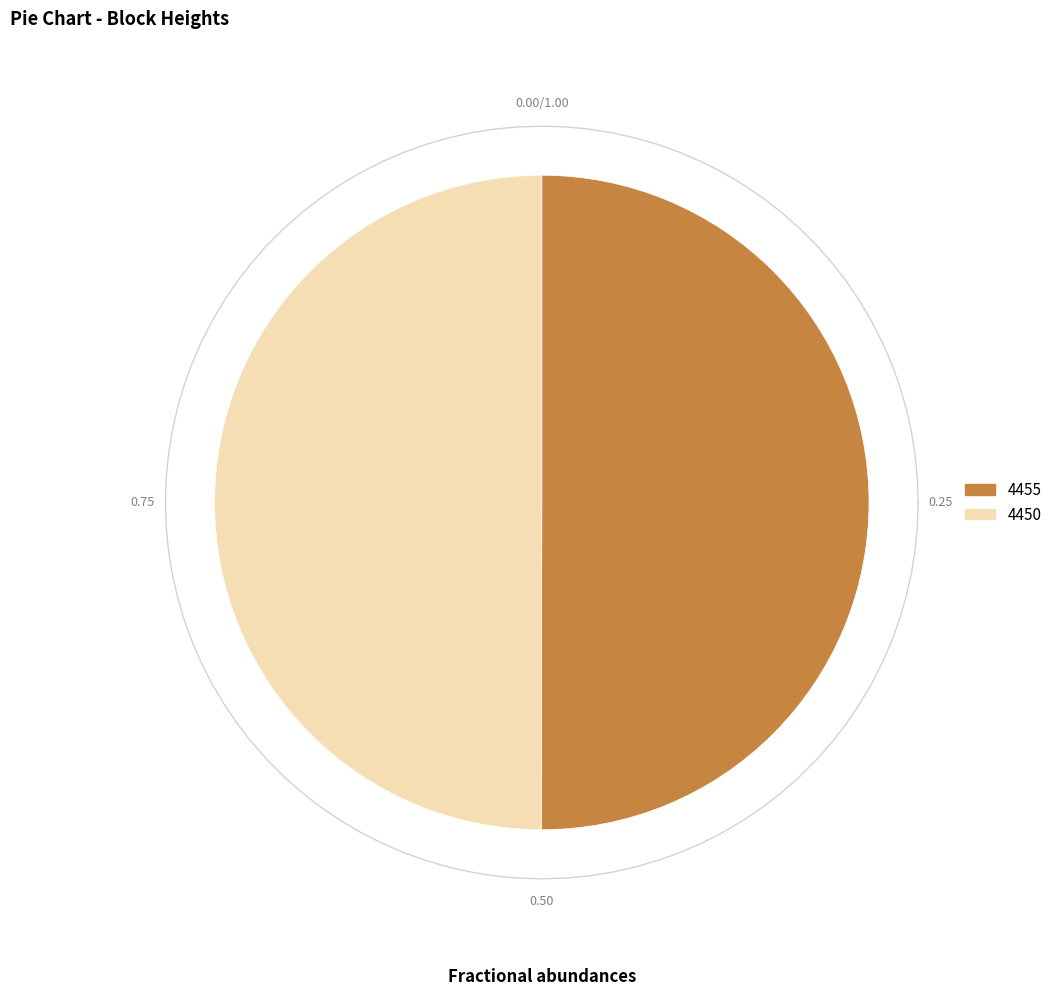

Which slice represents more than half of the pie?

4455